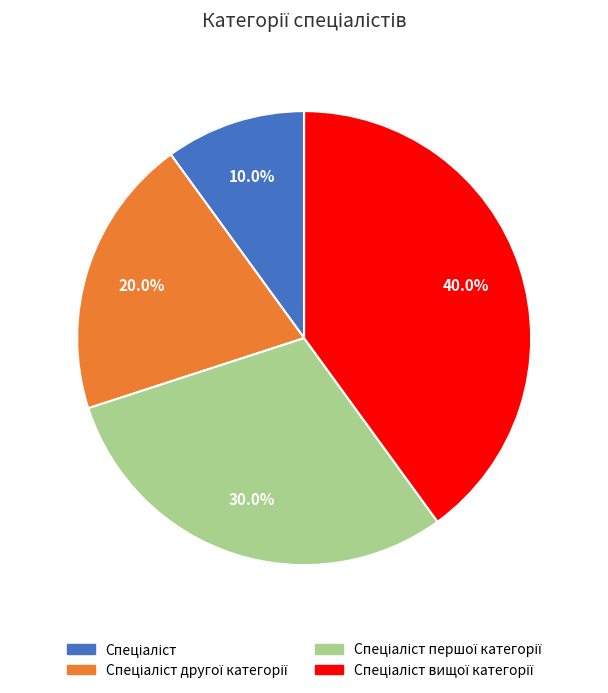

Is there a majority slice in this chart?

No